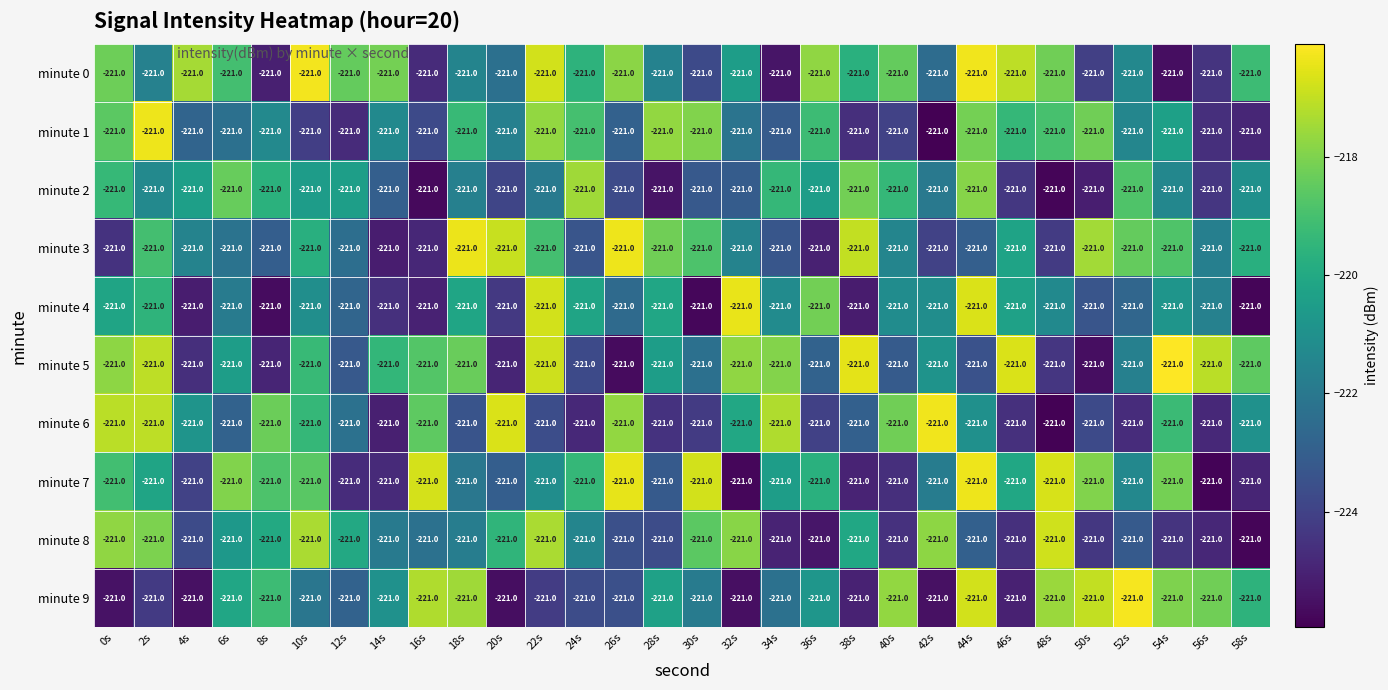

At which label is minute 4 closest to -221?

10s